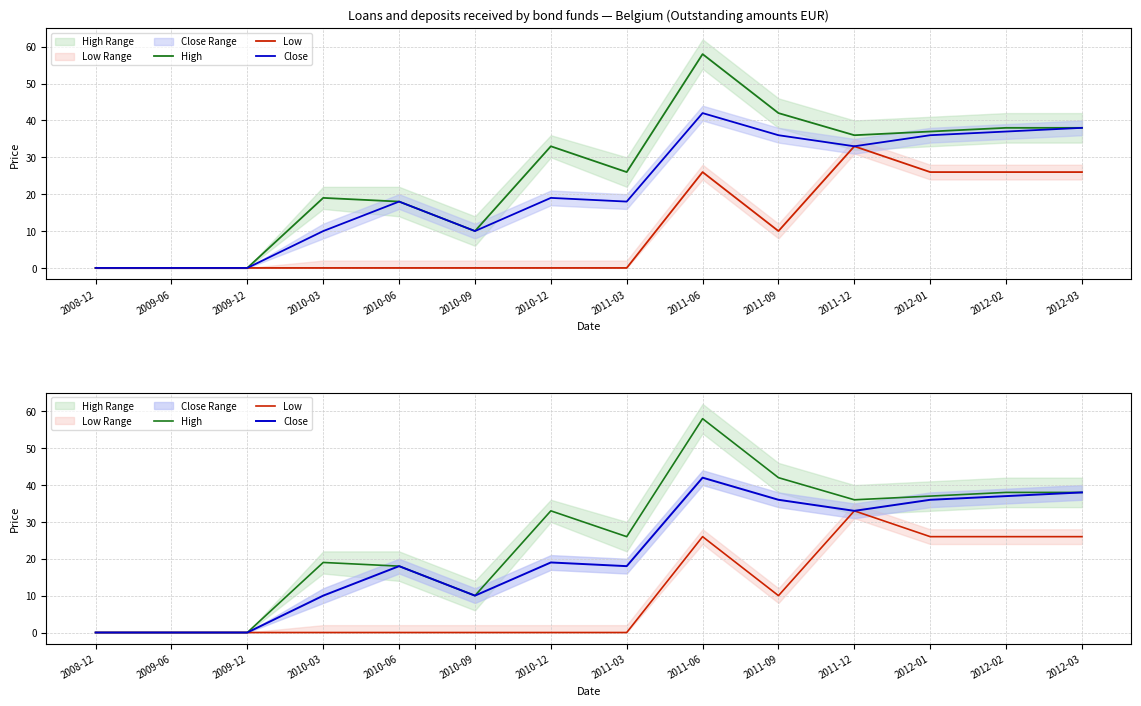

Does the chart have visible grid lines?

Yes